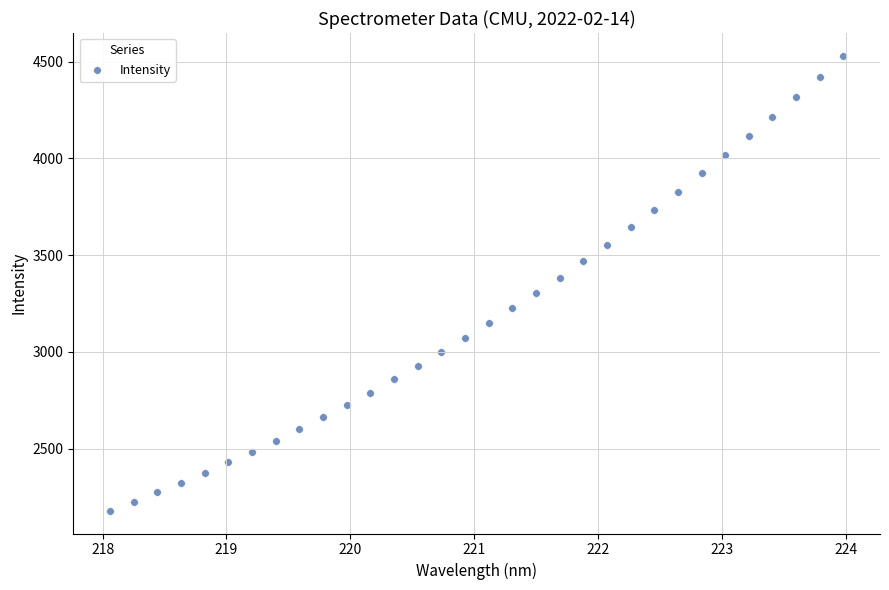

What is the range of X values (max minus min)?

5.9